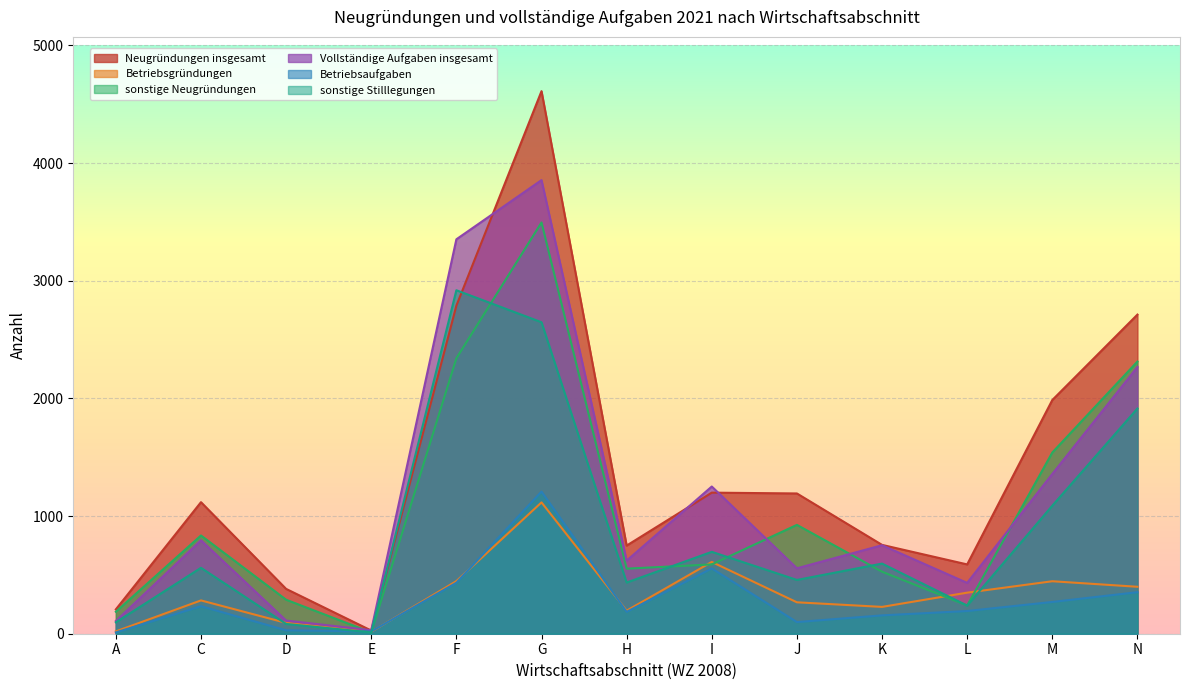

Reading right to left, extract all data points from this chart.

Neugründungen insgesamt: N=2712	M=1986	L=589	K=755	J=1192	I=1199	H=749	G=4611	F=2788	E=27	D=381	C=1118	A=207
Betriebsgründungen: N=399	M=446	L=349	K=228	J=267	I=610	H=196	G=1116	F=447	E=16	D=92	C=283	A=20
sonstige Neugründungen: N=2313	M=1540	L=240	K=527	J=925	I=589	H=553	G=3495	F=2341	E=11	D=289	C=835	A=187
Vollständige Aufgaben insgesamt: N=2267	M=1358	L=432	K=752	J=556	I=1251	H=621	G=3855	F=3352	E=30	D=112	C=794	A=108
Betriebsaufgaben: N=353	M=270	L=193	K=156	J=99	I=555	H=186	G=1208	F=433	E=19	D=29	C=234	A=11
sonstige Stilllegungen: N=1914	M=1088	L=239	K=596	J=457	I=696	H=435	G=2647	F=2919	E=11	D=83	C=560	A=97